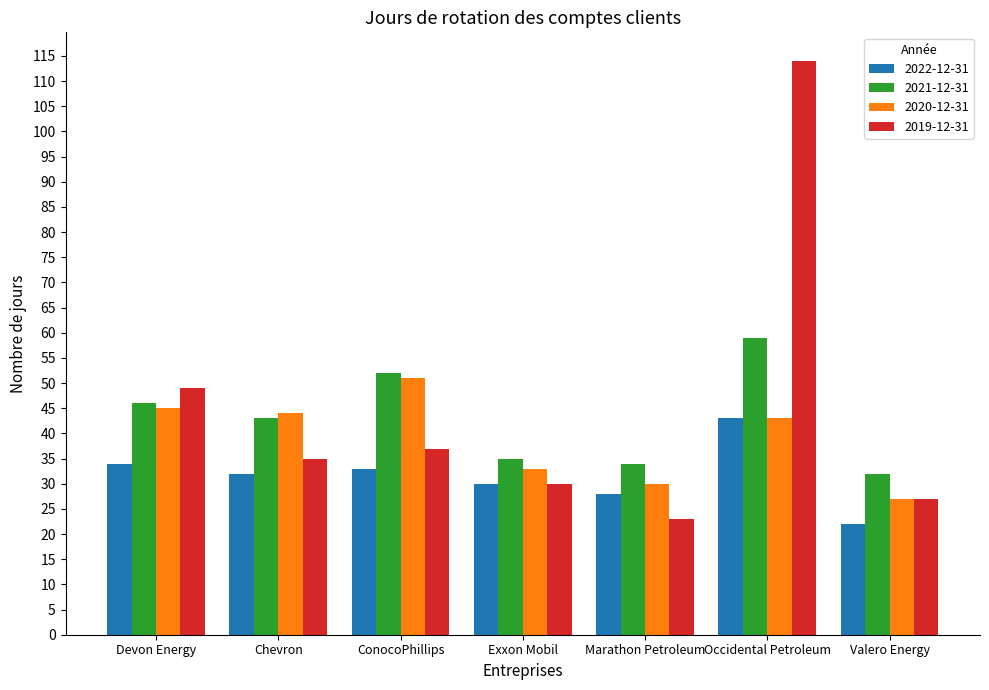

True or false: 2019-12-31 has a value of 114 at Occidental Petroleum.

True